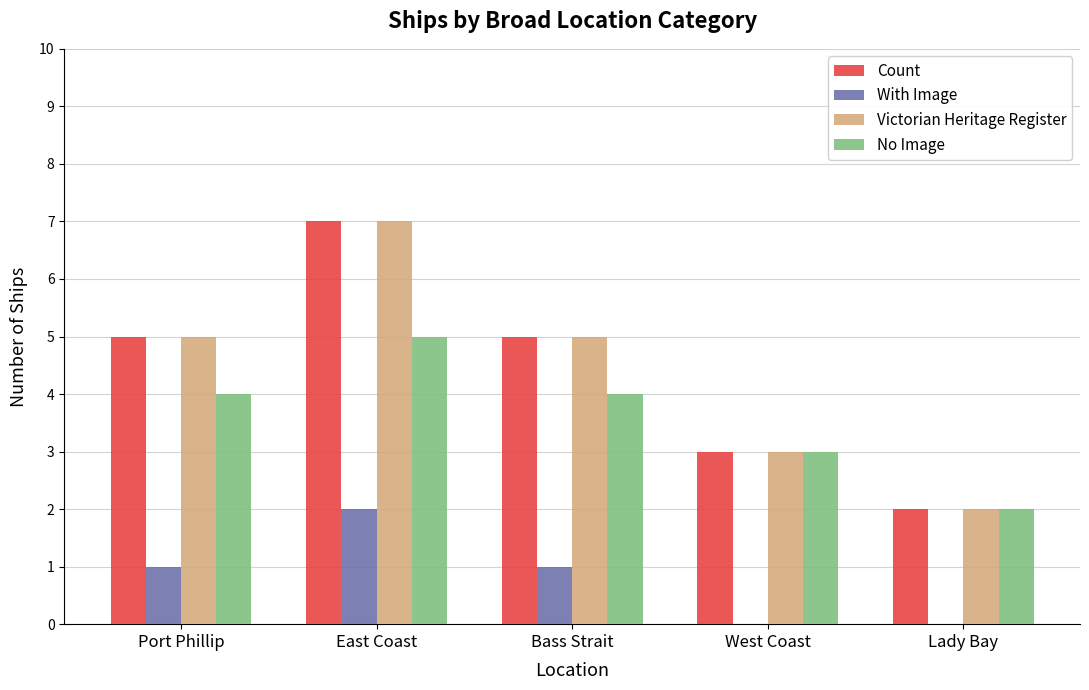

At which label does Victorian Heritage Register reach its peak?

East Coast